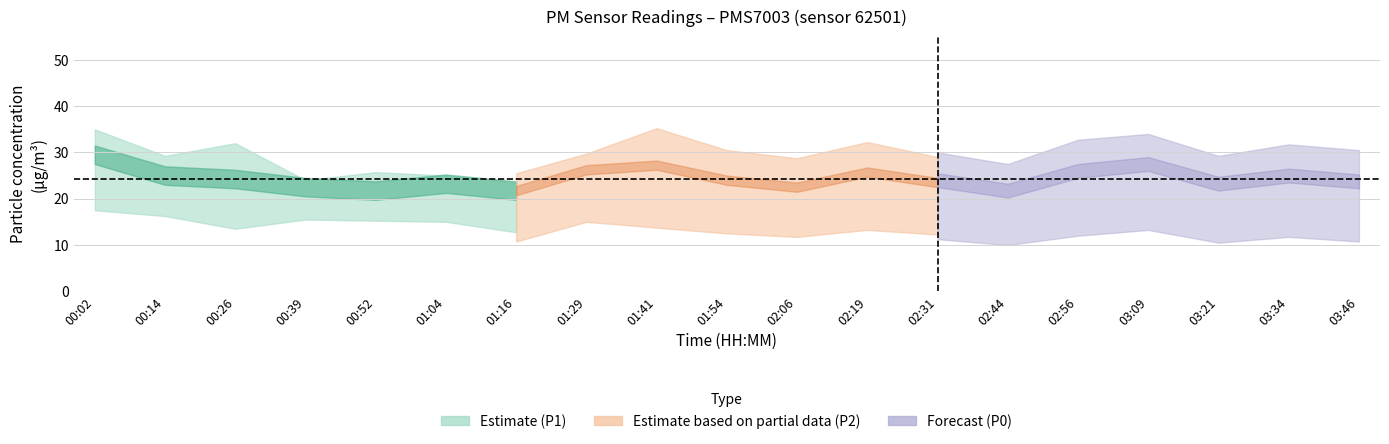

Which series has the largest range (max minus min)?

P1